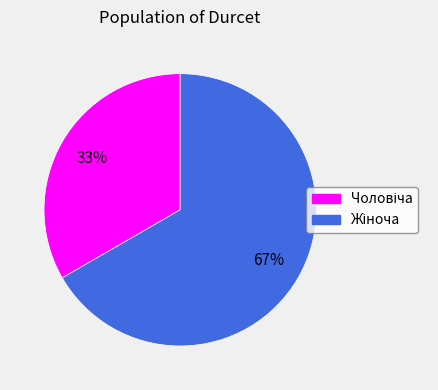

Is there a majority slice in this chart?

Yes